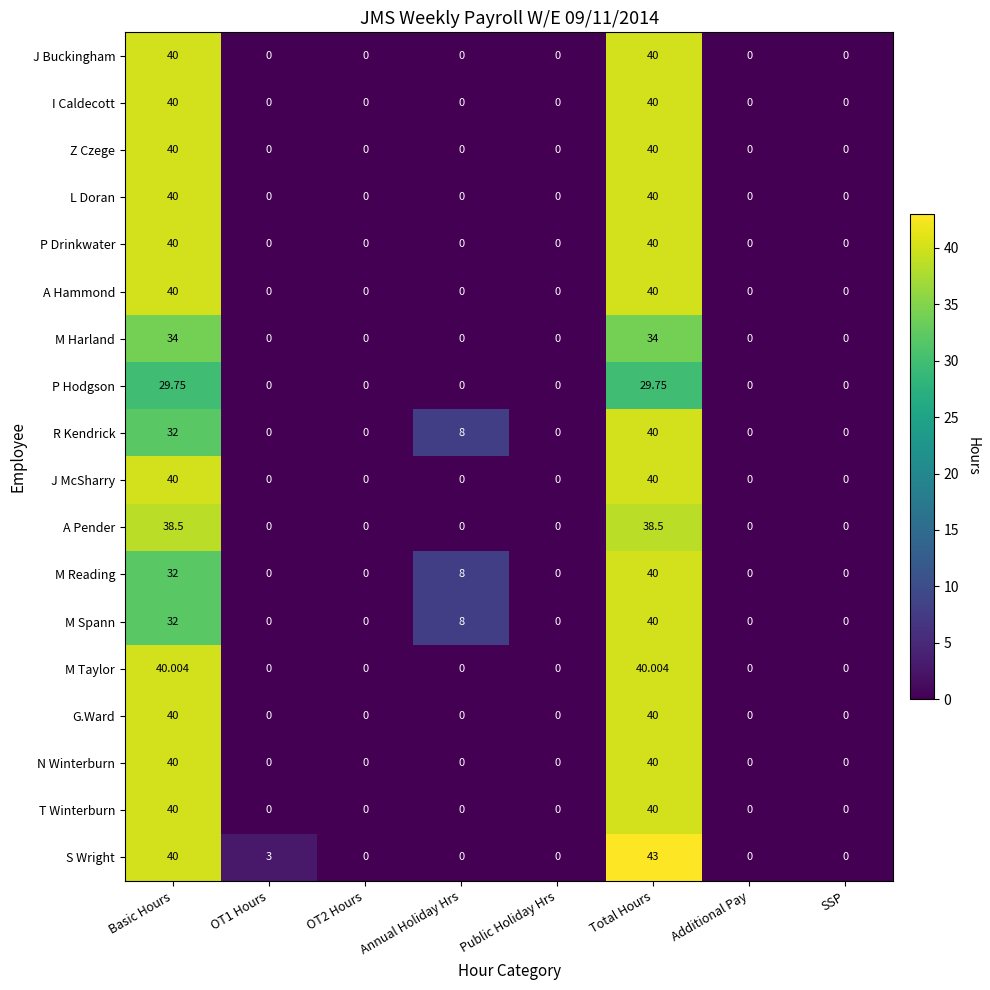

At which category is the sum across all series the highest?

Total Hours